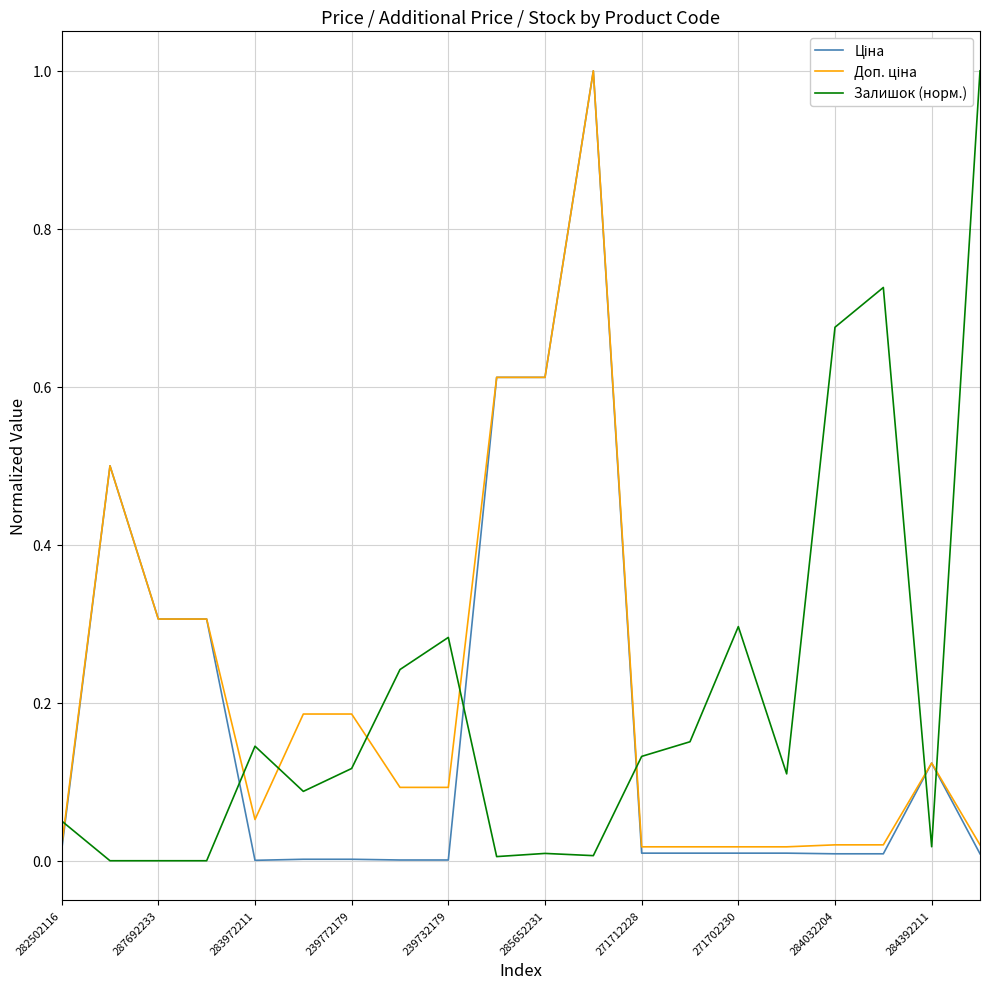

How many lines are shown in the chart?

3